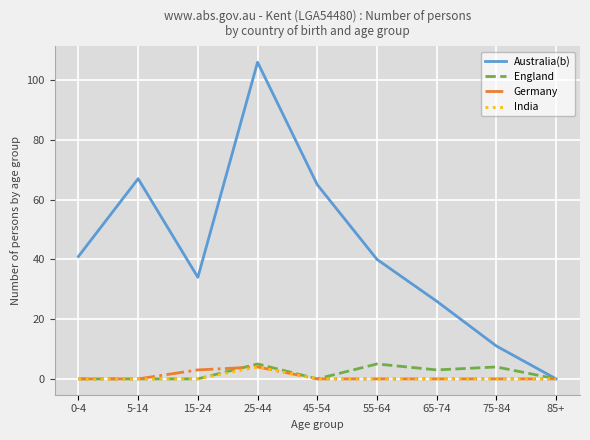

Which series has the largest range (max minus min)?

Australia(b)